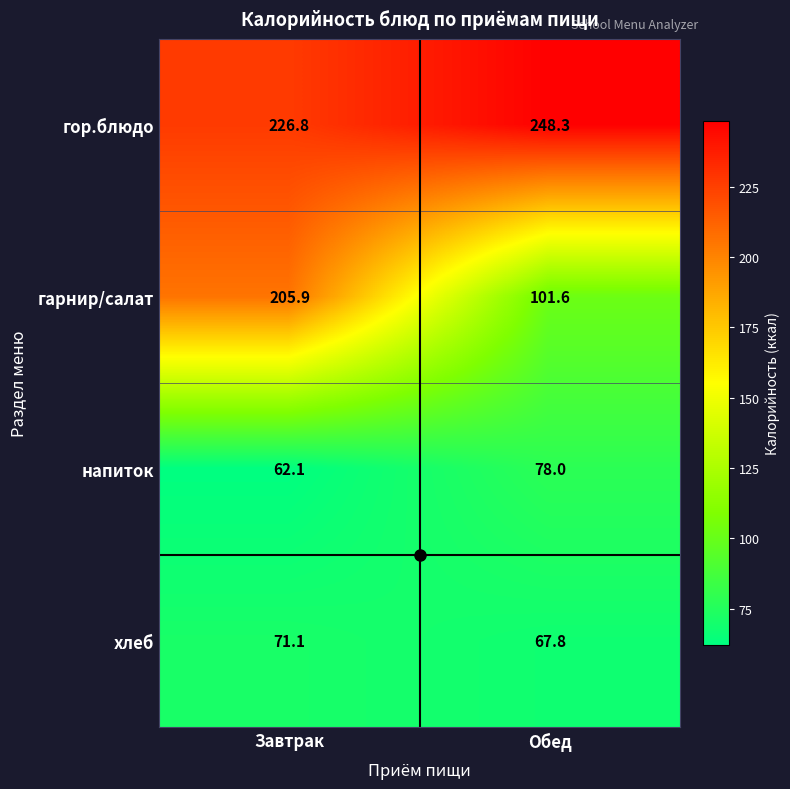

What is the difference between the highest and lowest values at Обед?

180.5